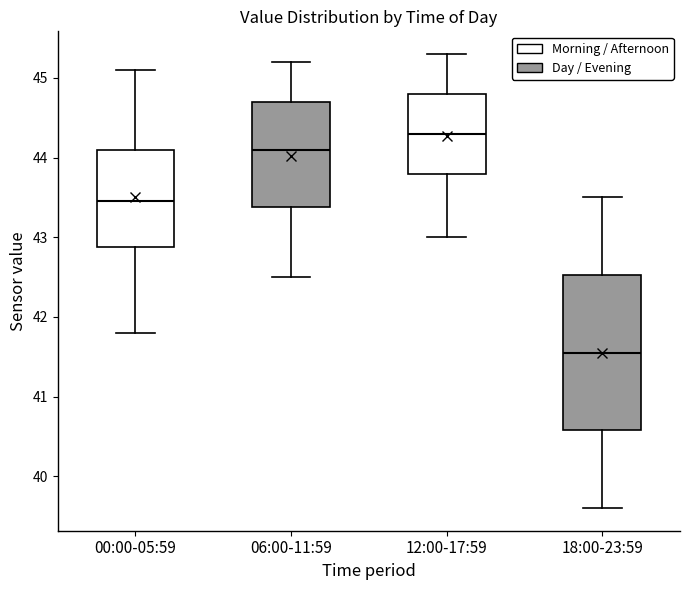

Reading left to right, read every box against the y-axis: the position of its median line, the range the box covers, and the ends of its whiskers. The values are not printed on the chart, so give them approximately, as read against the axis.

00:00-05:59: median 43.5, box 42.9 to 44.1, whiskers 41.8 to 45.1
06:00-11:59: median 44.1, box 43.4 to 44.7, whiskers 42.5 to 45.2
12:00-17:59: median 44.3, box 43.8 to 44.8, whiskers 43.0 to 45.3
18:00-23:59: median 41.6, box 40.6 to 42.5, whiskers 39.6 to 43.5